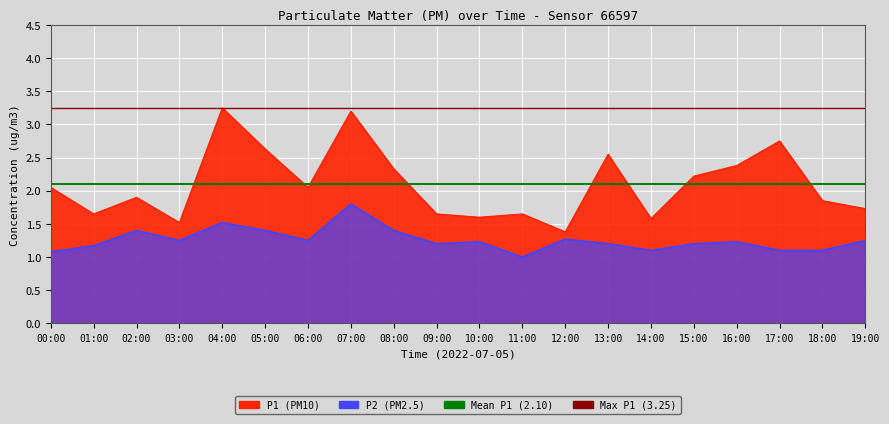

What is the sum of the Mean P1 (2.10) values at 00:00 and 01:00?

4.2